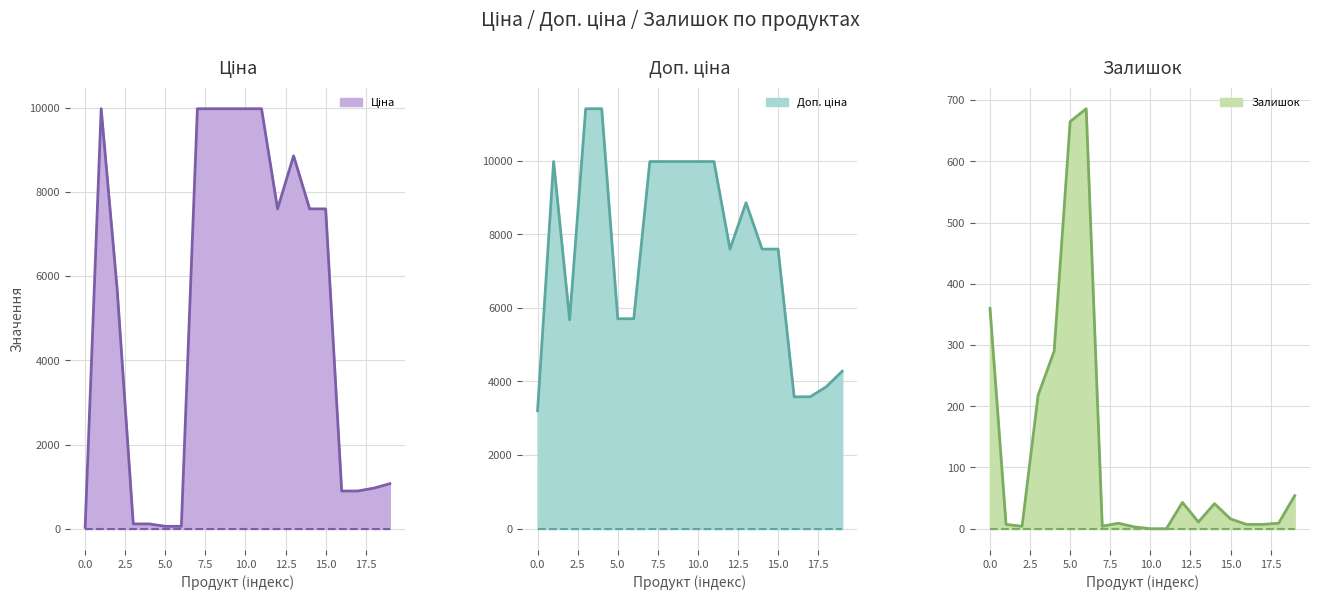

The Залишок series shows 9.0 at Панель акрилова 3. True or false?

True